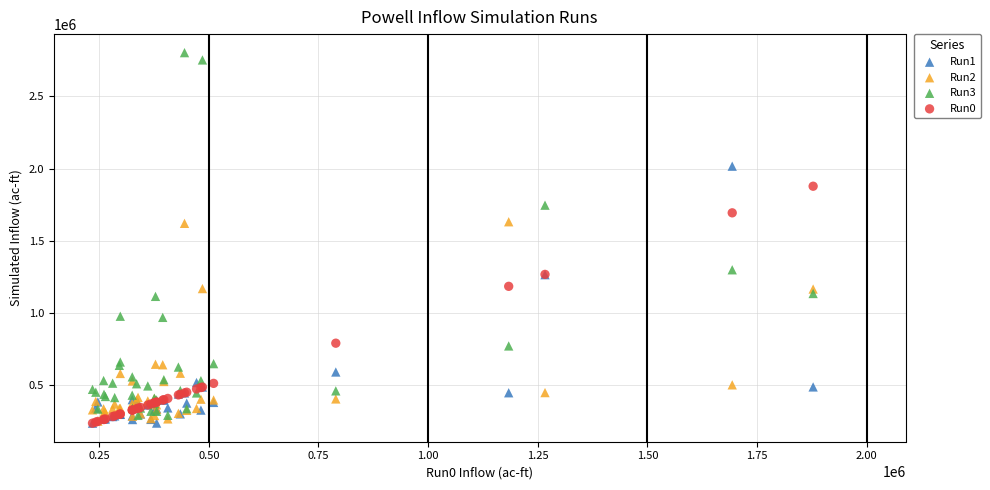

Which series reaches the maximum Y coordinate?

Run3